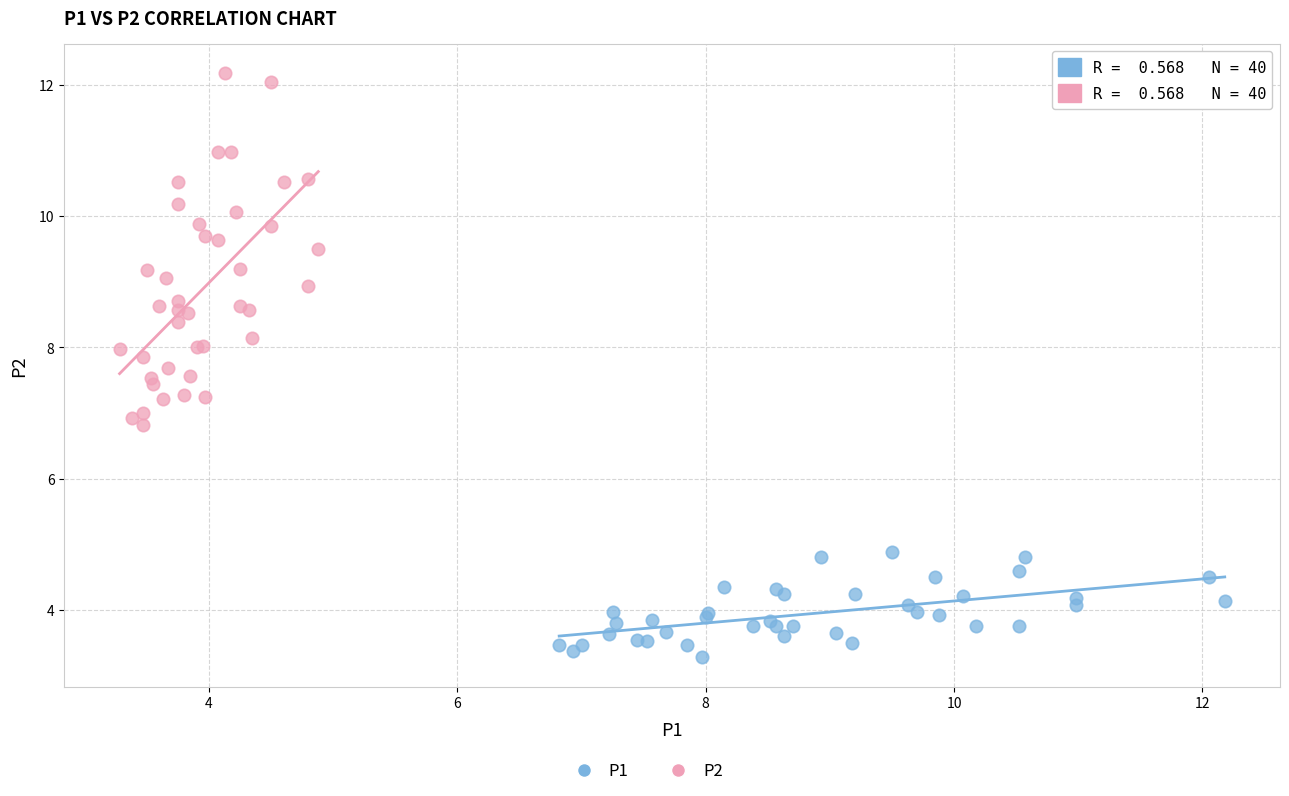

Which series has the widest spread of Y values?

P2